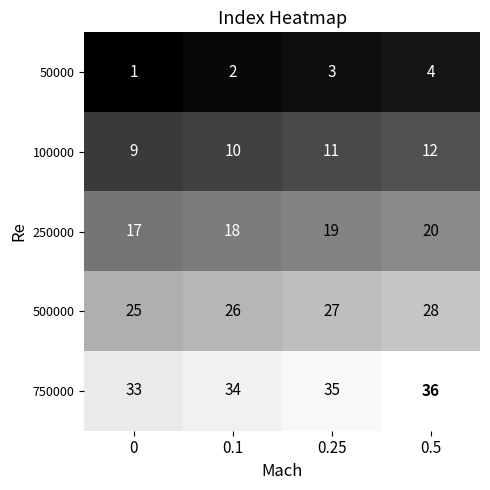

What value does the 500000 series have at 0?

25